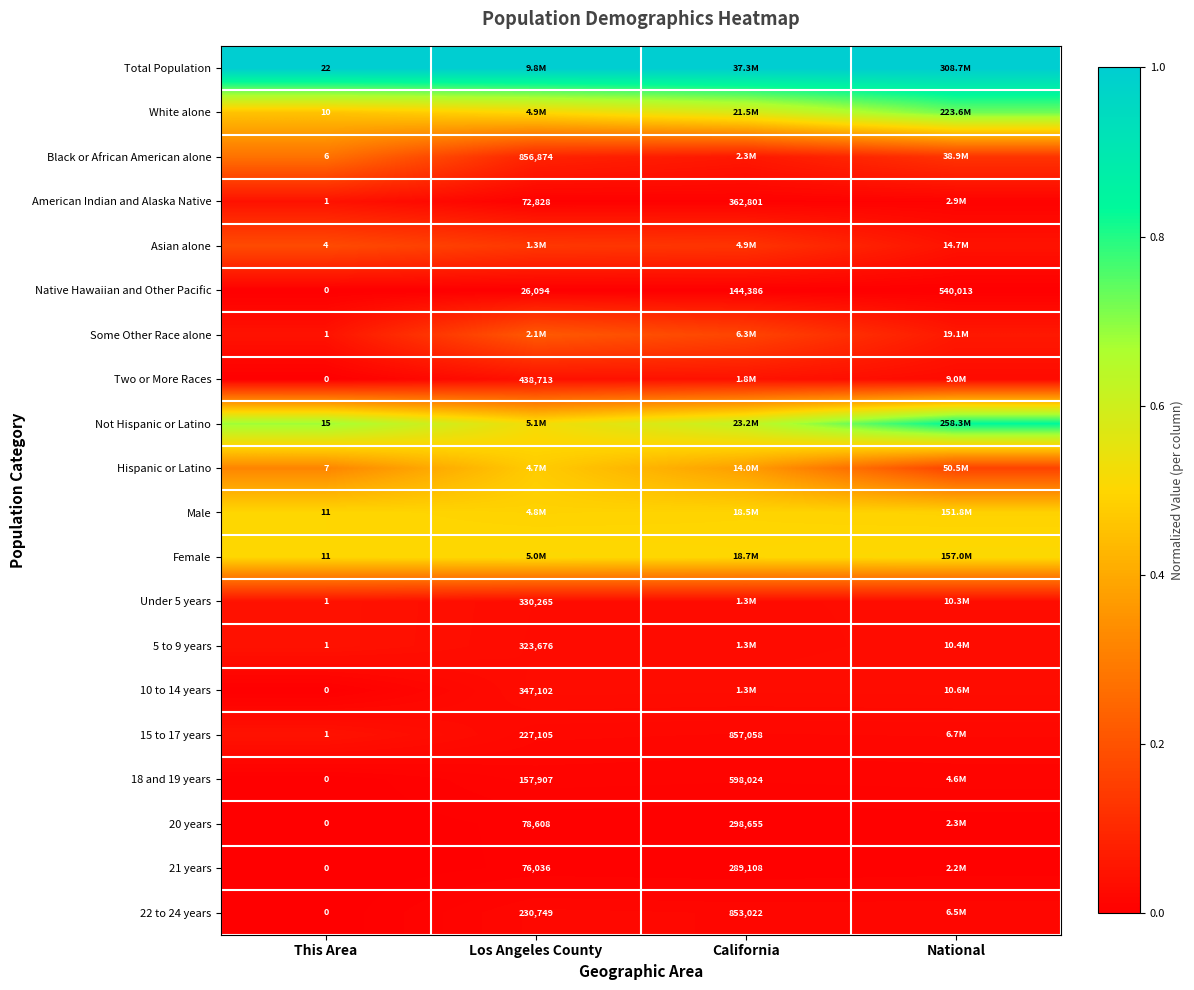

What is the difference between the highest and lowest values at This Area?

22.0